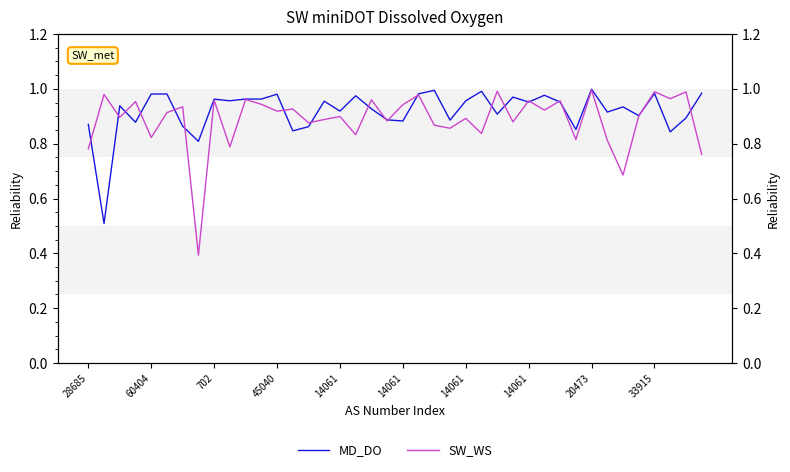

Which series has the largest total across all categories?

MD_DO